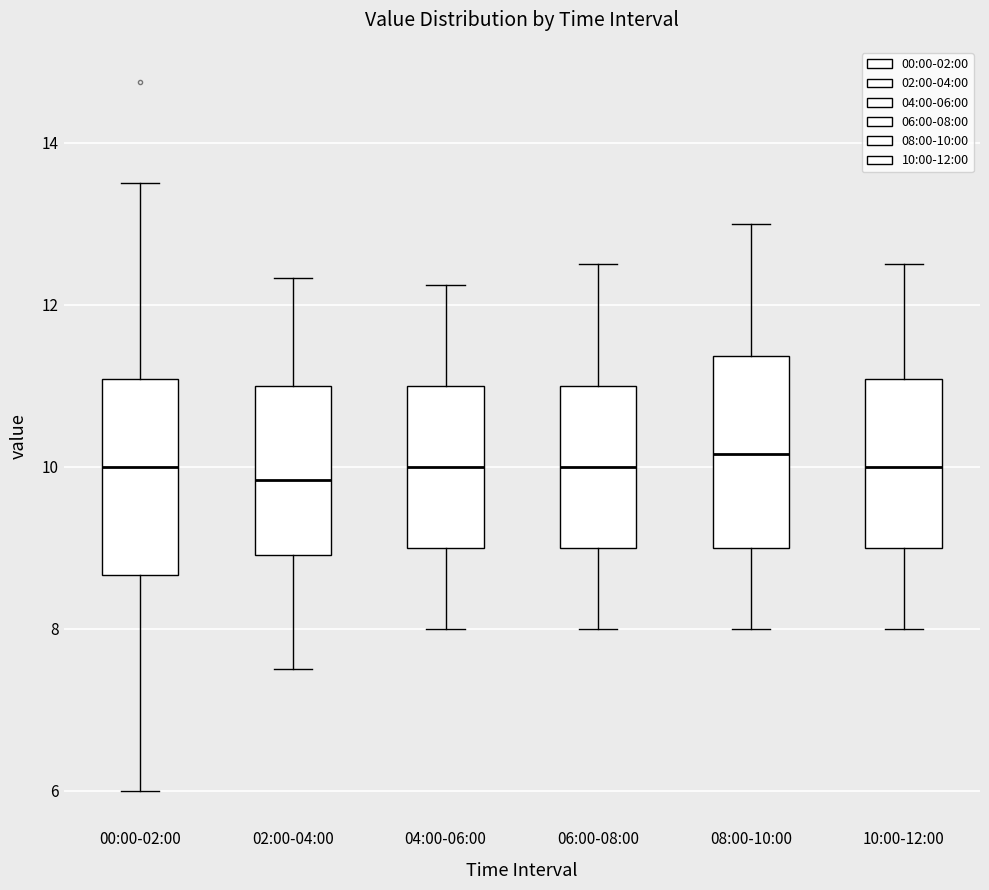

Reading left to right, transcribe this box plot: for each box, give where its median line is, the range the box spans, and where its two whiskers end, as read against the y-axis. The values are not printed on the chart, so give them approximately, as read against the axis.

00:00-02:00: median 10.0, box 8.6 to 11.0, whiskers 6.0 to 13.6
02:00-04:00: median 9.8, box 9.0 to 11.0, whiskers 7.6 to 12.4
04:00-06:00: median 10.0, box 9.0 to 11.0, whiskers 8.0 to 12.2
06:00-08:00: median 10.0, box 9.0 to 11.0, whiskers 8.0 to 12.6
08:00-10:00: median 10.2, box 9.0 to 11.4, whiskers 8.0 to 13.0
10:00-12:00: median 10.0, box 9.0 to 11.0, whiskers 8.0 to 12.6